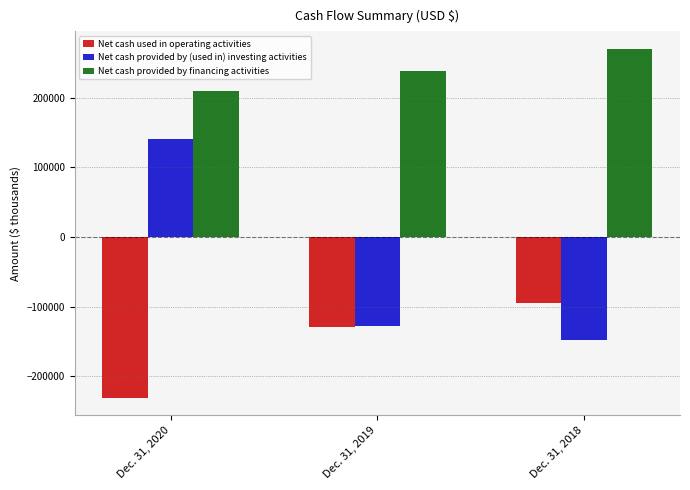

What is the spread (max minus min) of values at Dec. 31, 2018?

418962